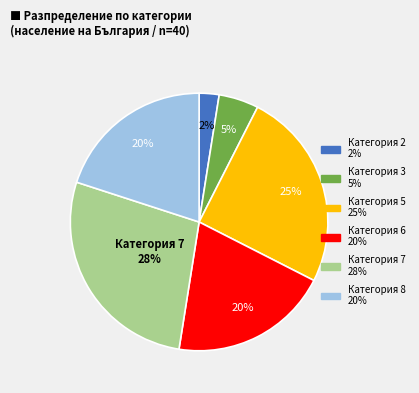

To the nearest percent, what is the average slice percentage?

17%